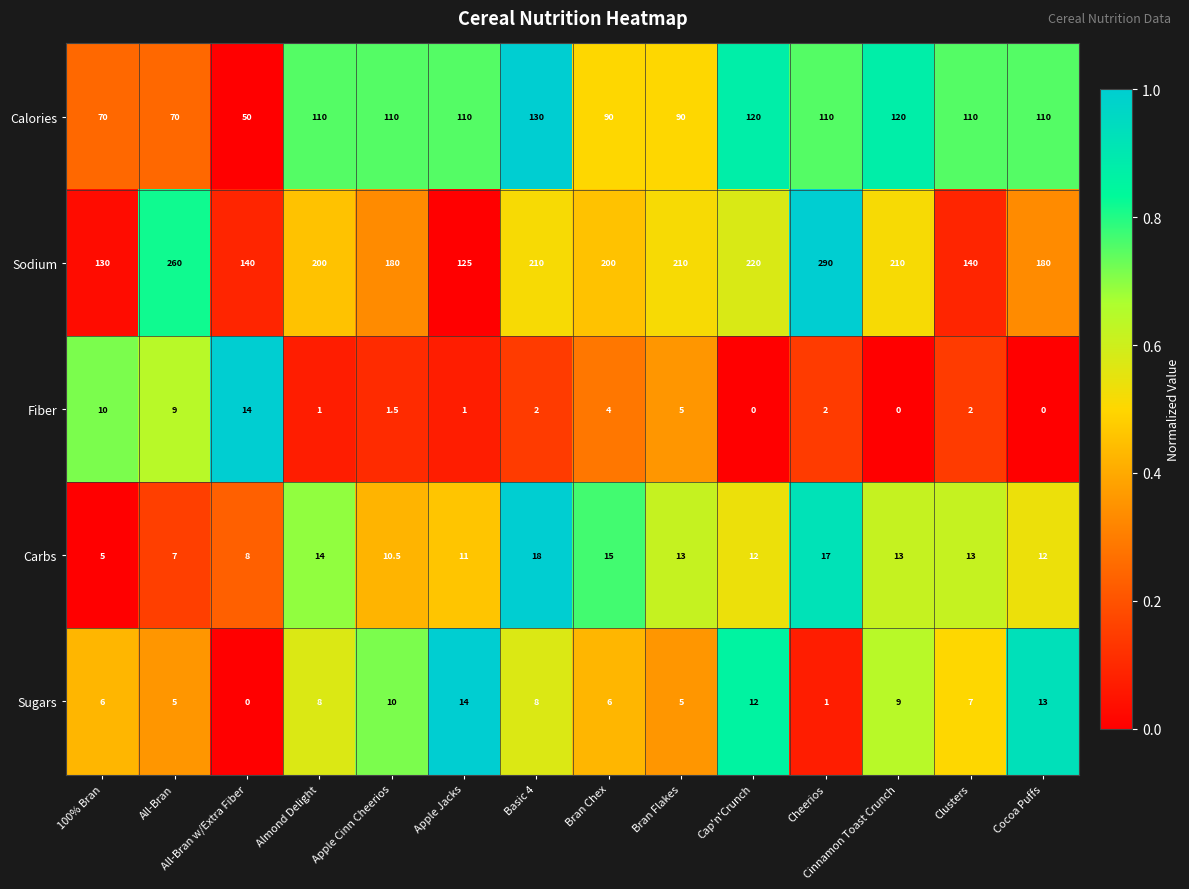

Count the number of data series in this chart.

5